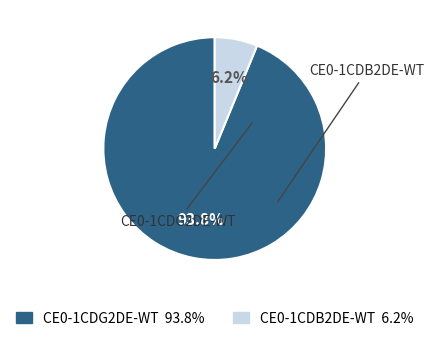

How much of the chart is everything except CE0-1CDG2DE-WT?

6.2%